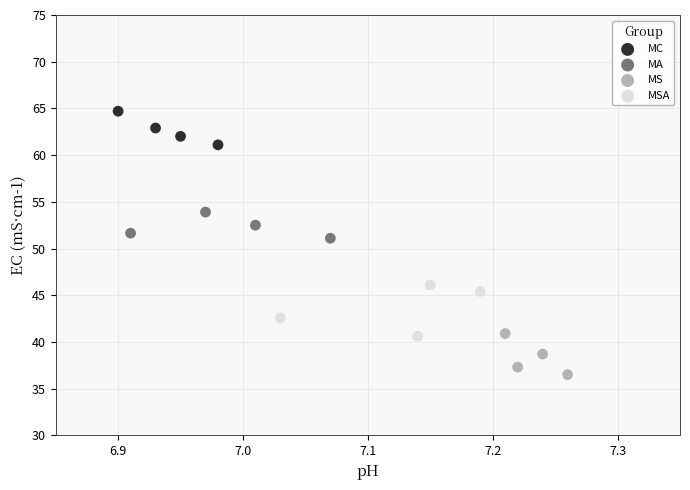

Which series reaches the minimum Y coordinate?

MS